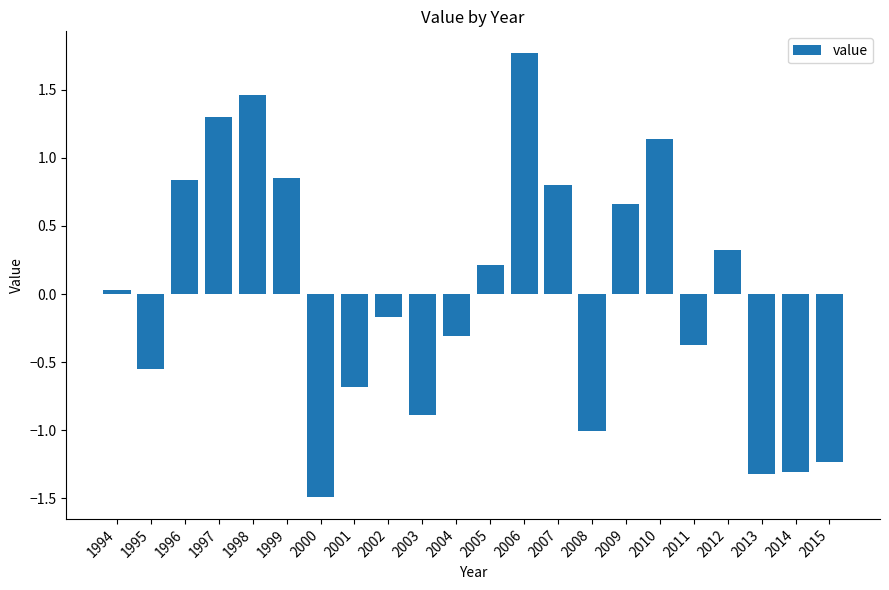

True or false: the data shows 0.4 at 1996.

False